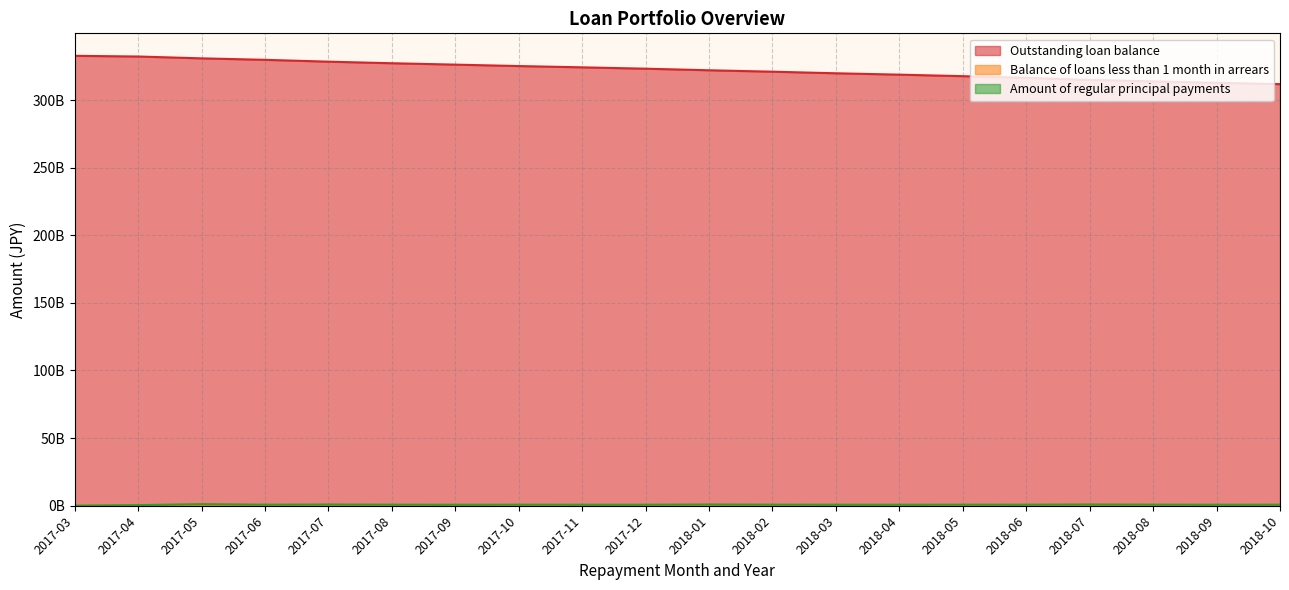

What are all the series names shown in the legend?

Outstanding loan balance, Balance of loans less than 1 month in arrears, Amount of regular principal payments